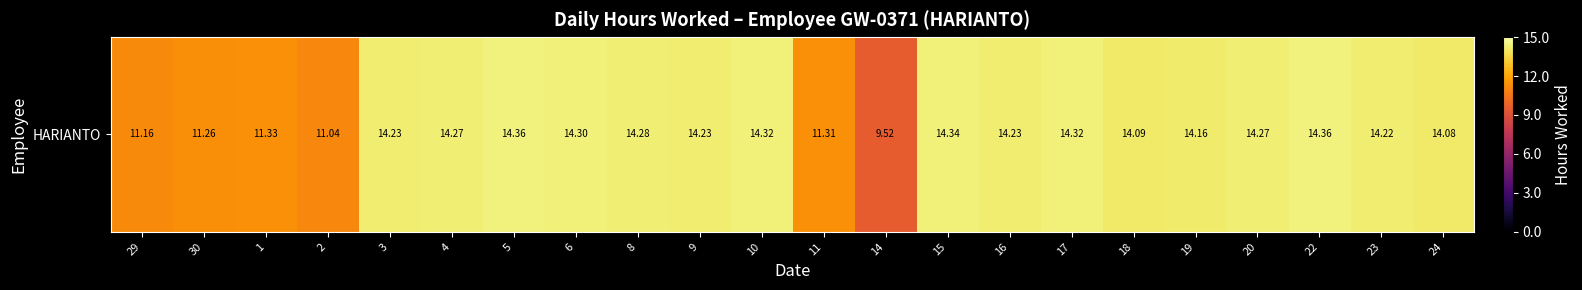

What is the change in value from 10 to 11?

-0.2